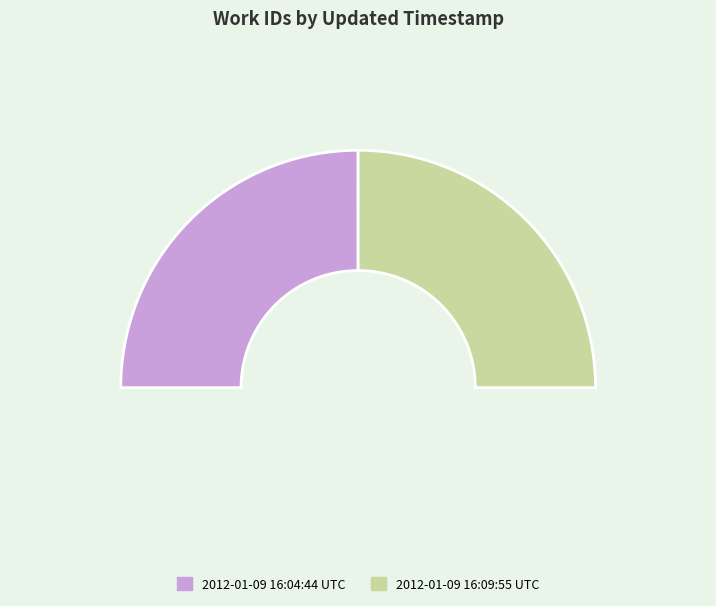

How many segments does this pie chart have?

2